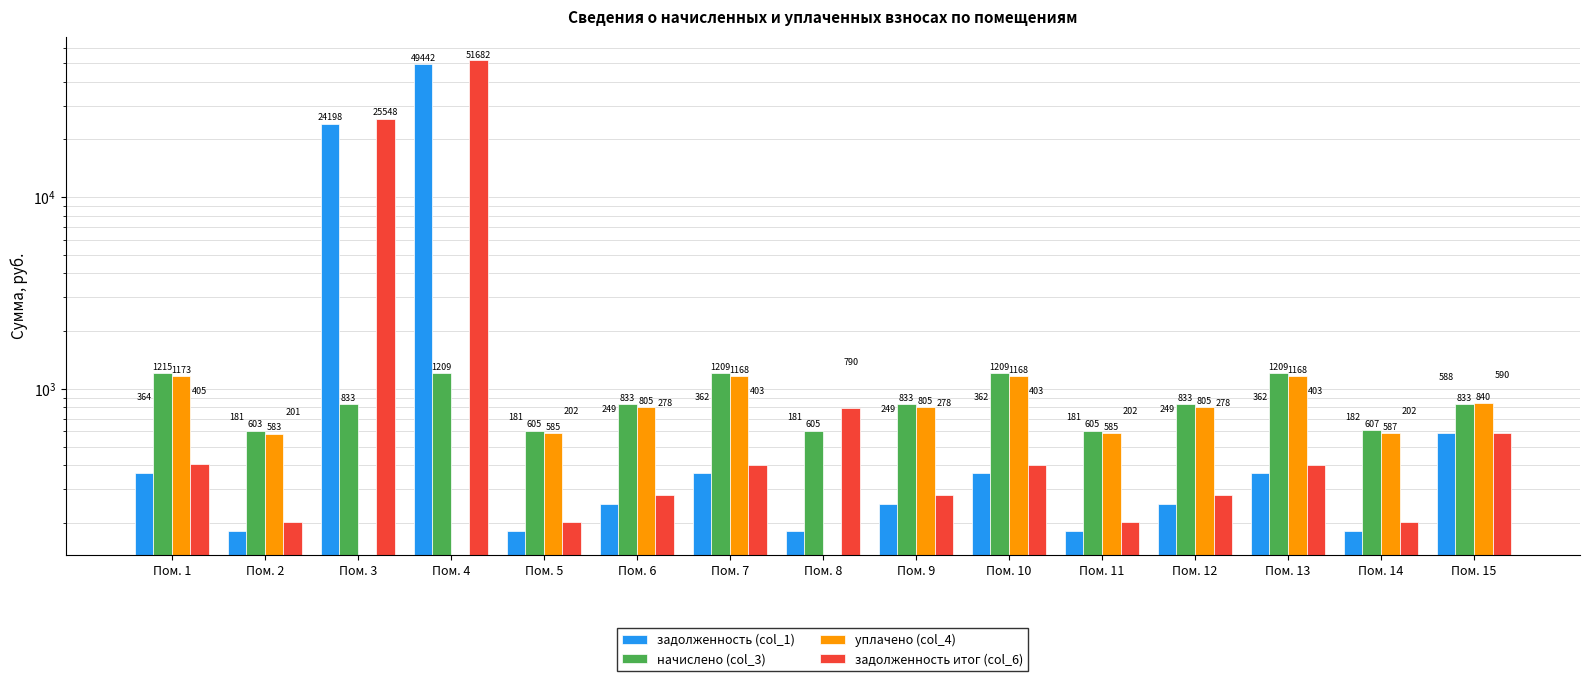

How many groups of bars are there?

15